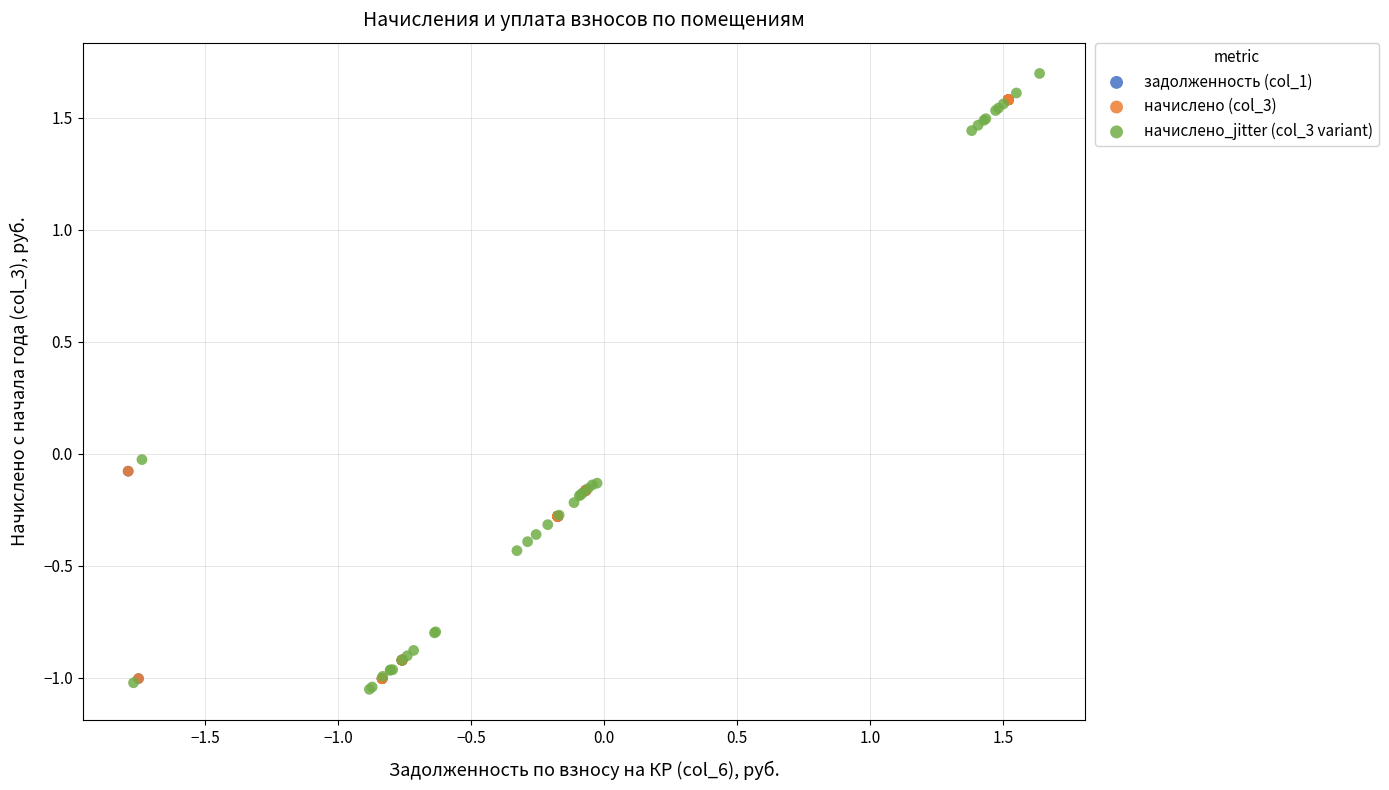

What are all the series names shown in the legend?

задолженность (col_1), начислено (col_3), начислено_jitter (col_3 variant)